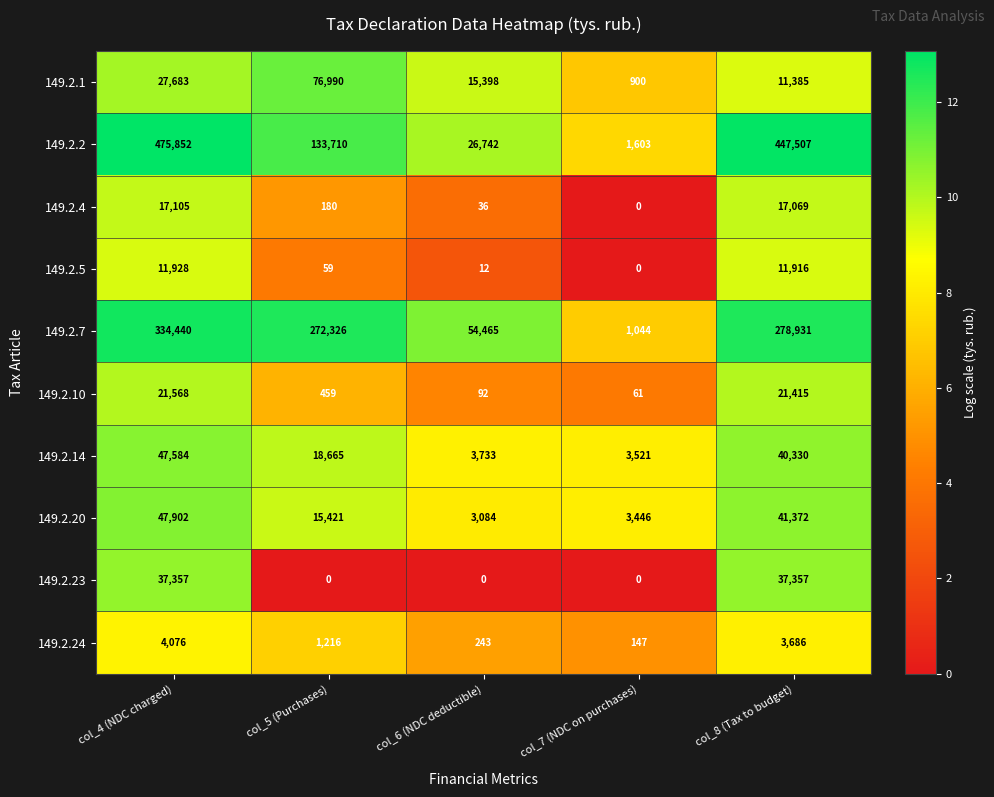

The 149.2.24 series shows 2016 at col_4 (NDC charged). True or false?

False